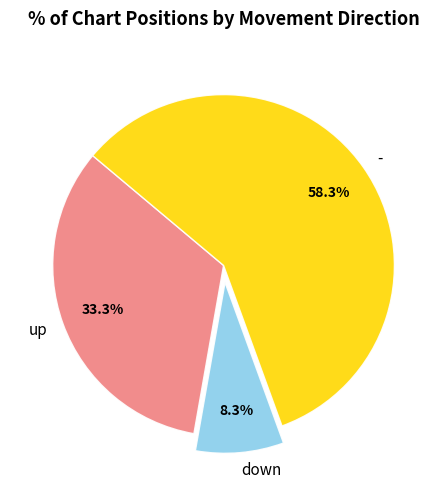

To the nearest percent, what portion does down represent?

8%